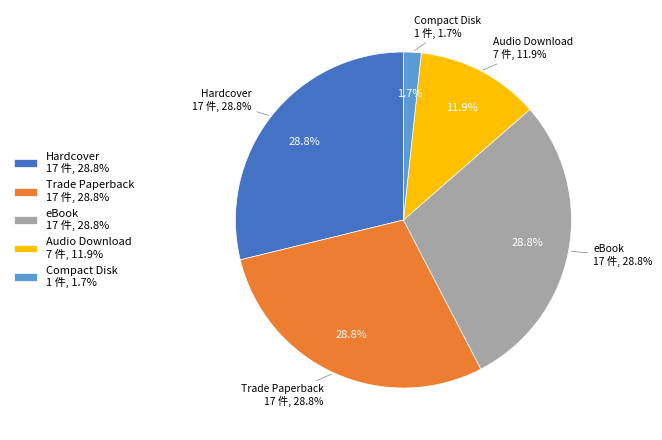

What is the smallest slice in the pie chart?

Compact Disk